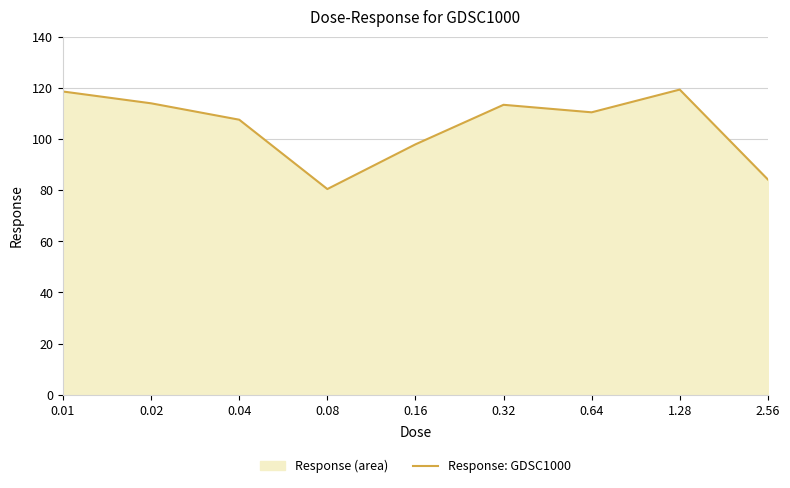

At which label does the data first exceed 110?

0.01